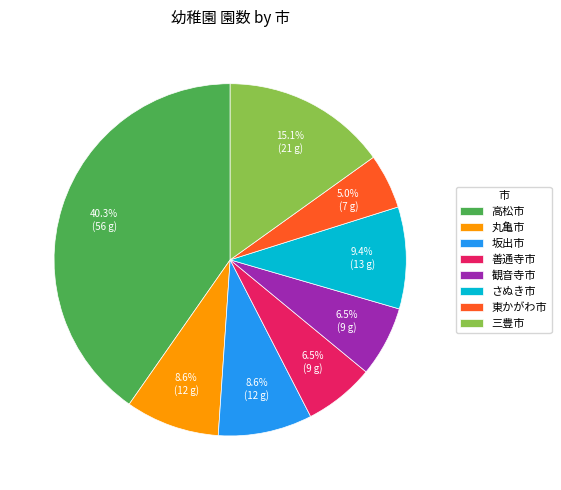

To the nearest percent, what is the difference between the largest and smallest slice percentages?

35%